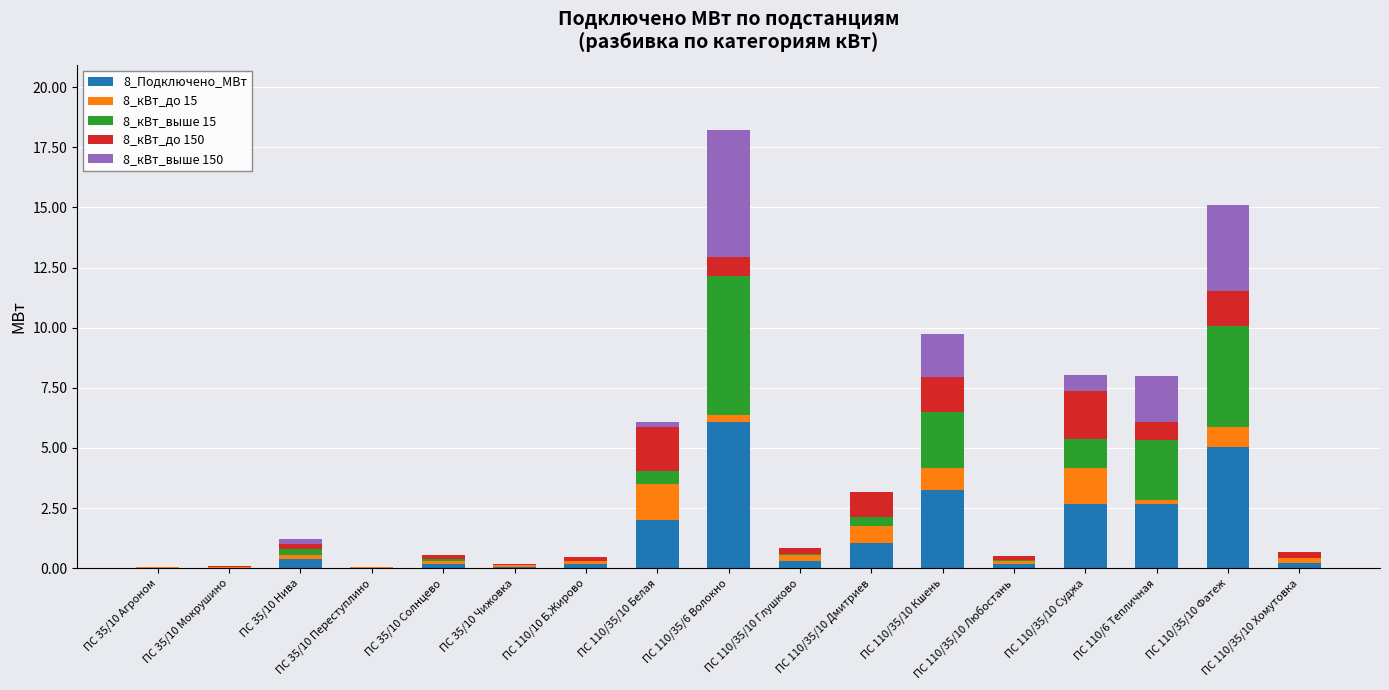

At which category is the sum across all series the highest?

ПС 110/35/6 Волокно